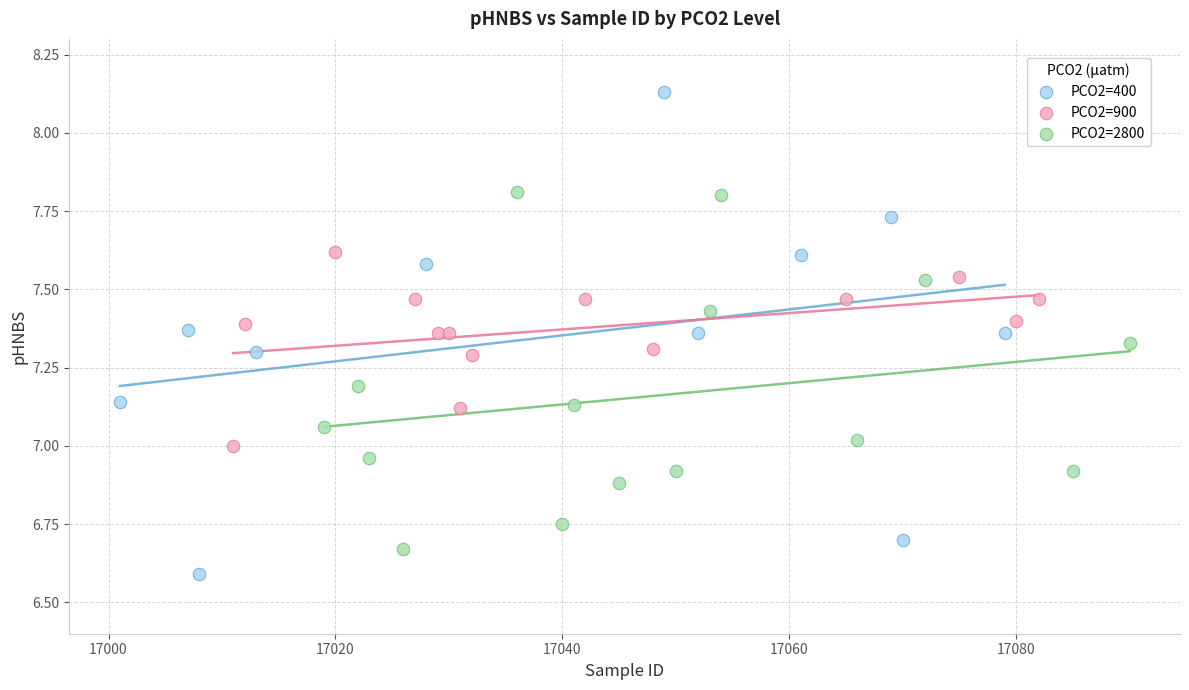

Which series contains the highest Y value?

PCO2=400